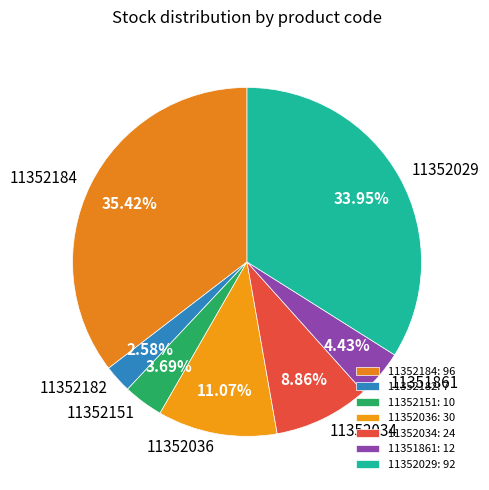

What percentage is NOT represented by 11351861?

95.6%